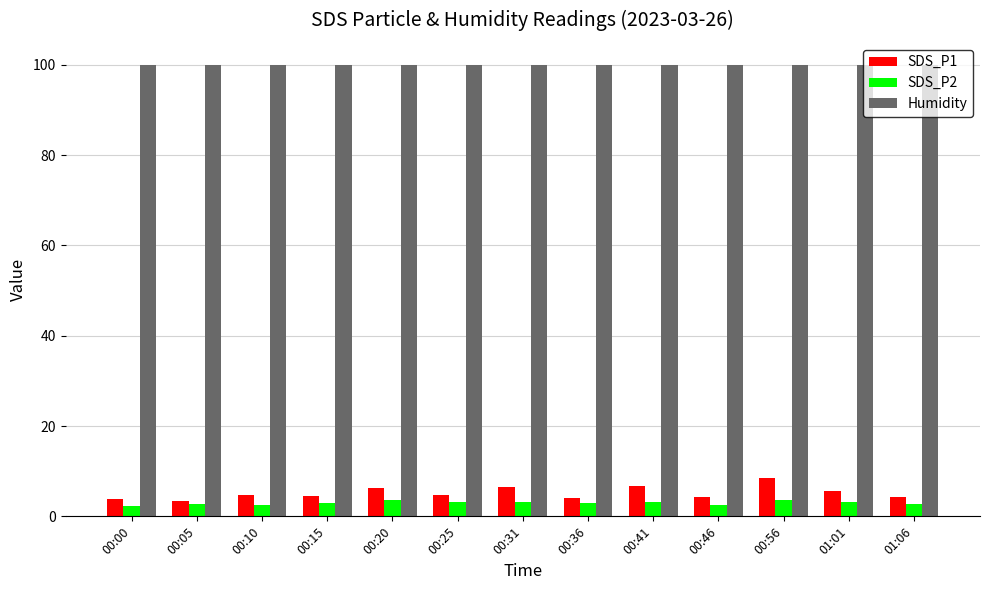

What is the label of the 2nd bar from the left?

00:05